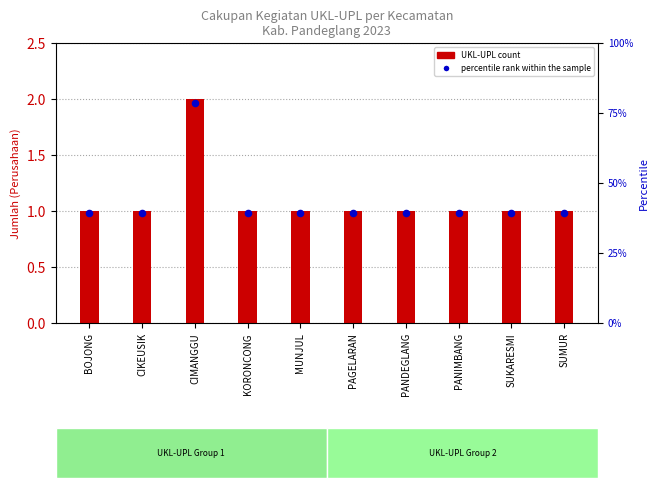

Which series has the widest spread of Y values?

UKL-UPL count